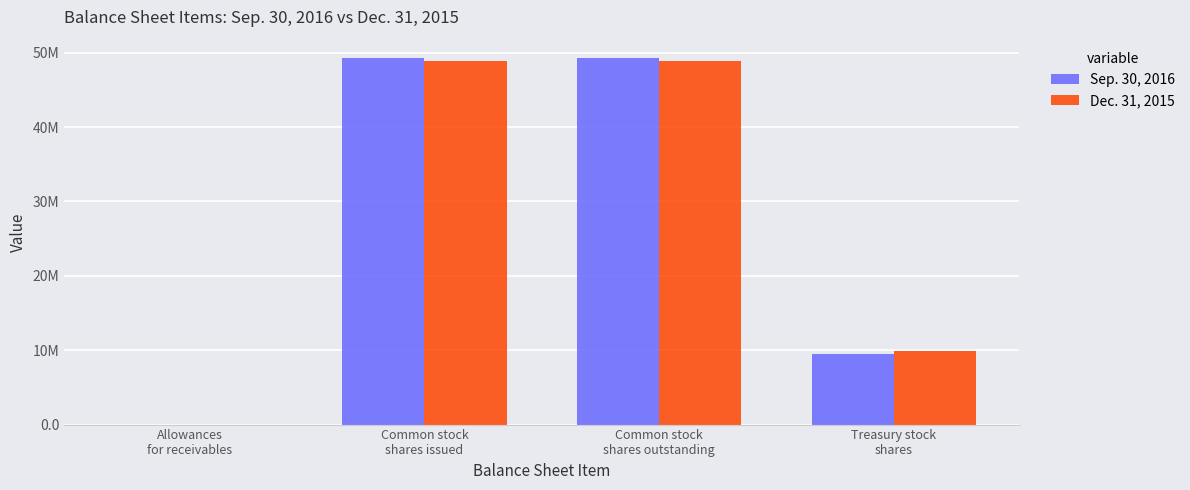

What are all the series names shown in the legend?

Sep. 30, 2016, Dec. 31, 2015